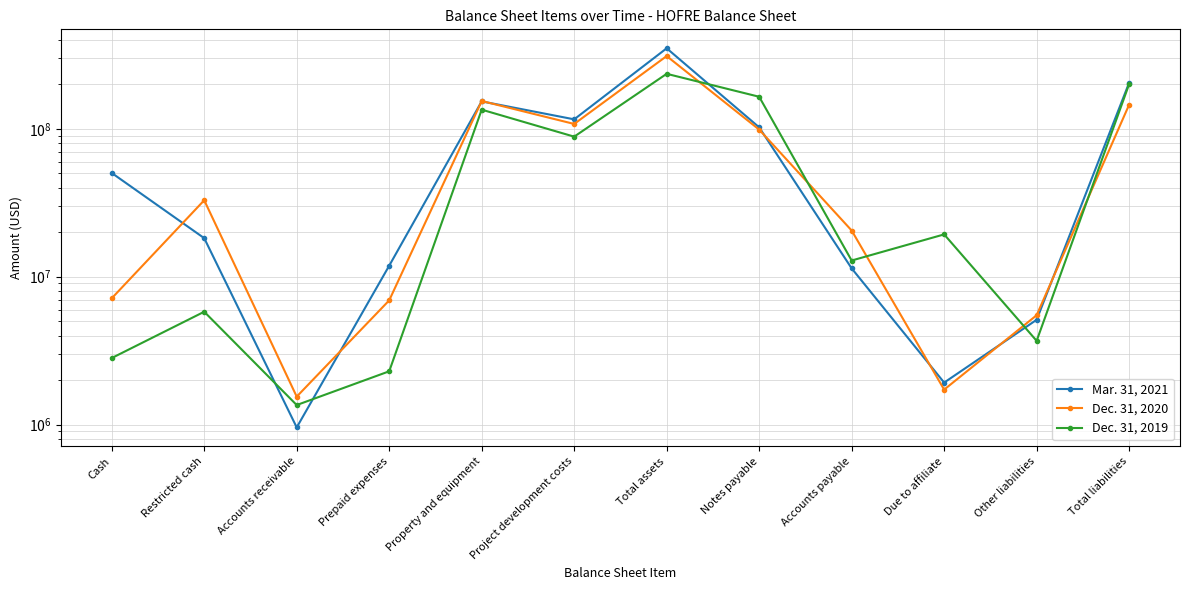

Which series has the largest total across all categories?

Mar. 31, 2021